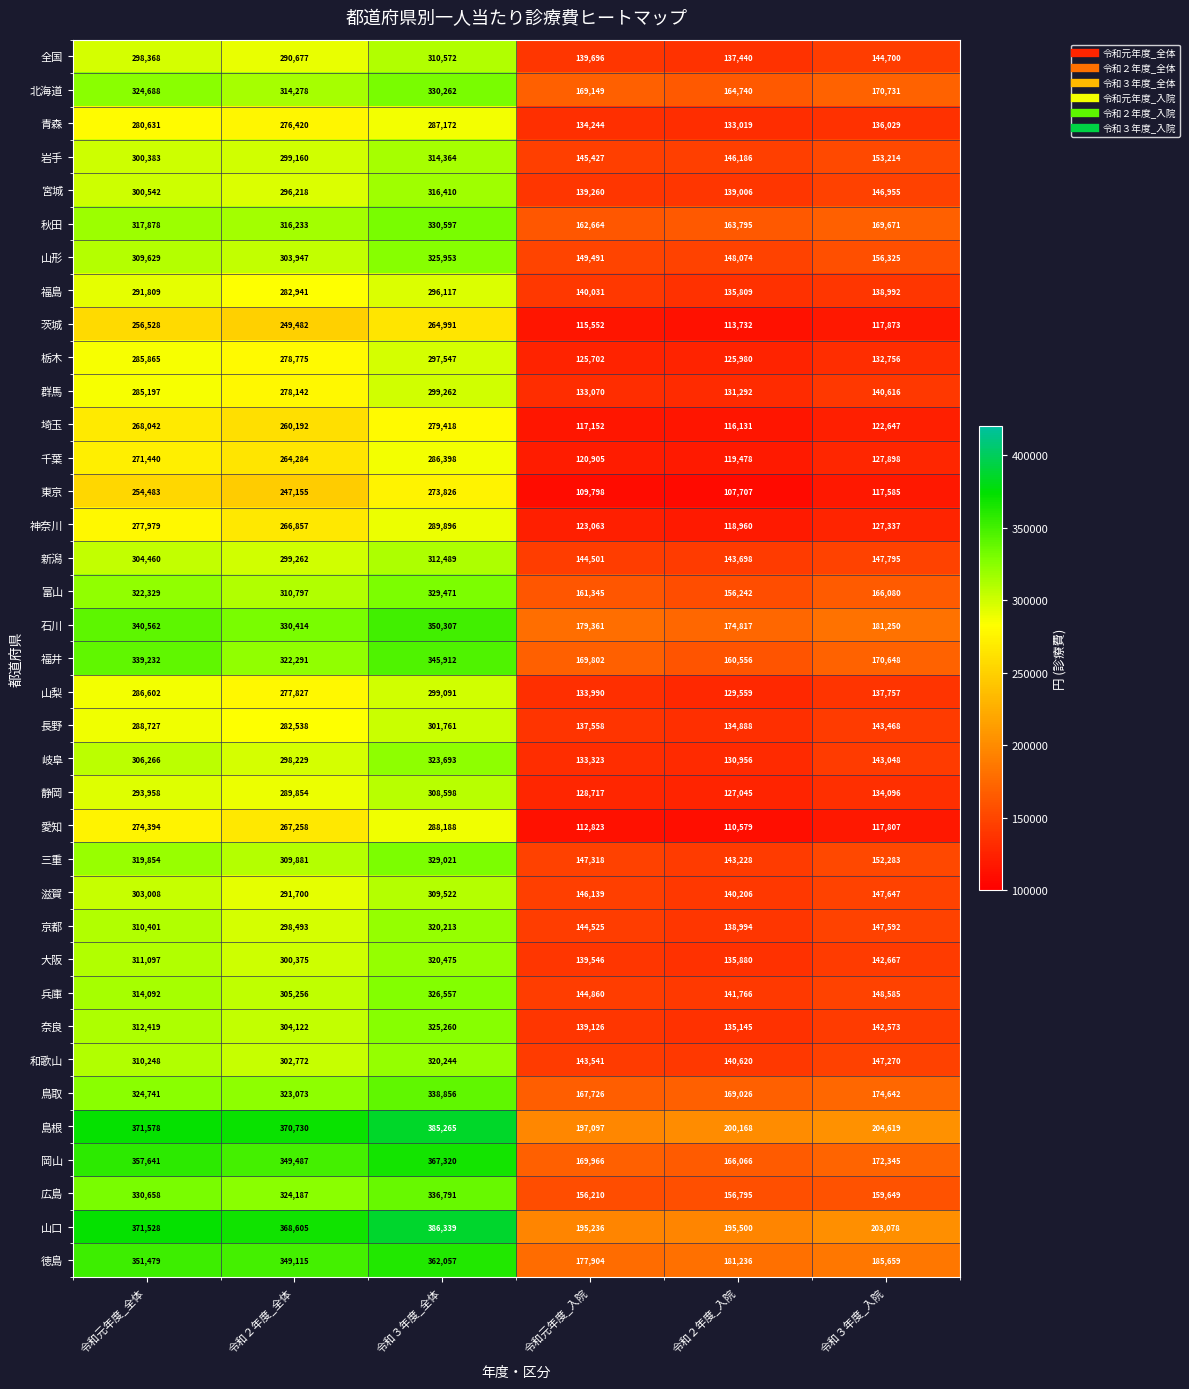

Which label corresponds to the smallest value in the chart?

令和２年度_入院